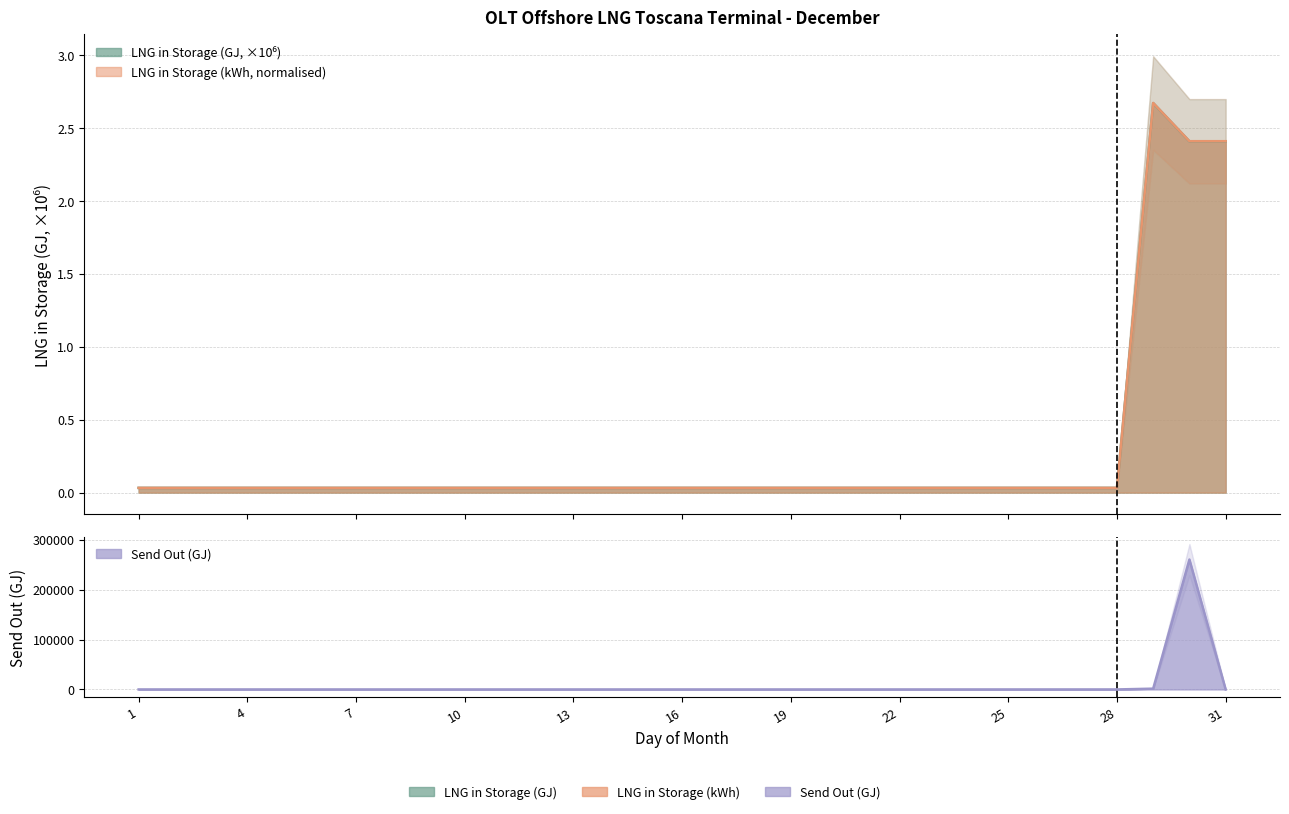

Which category has the lowest value across all series?

1